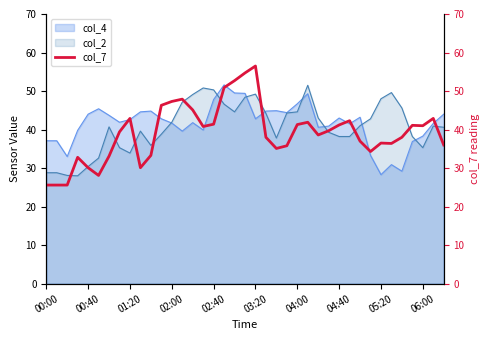

What is the minimum value shown in the chart?

25.6